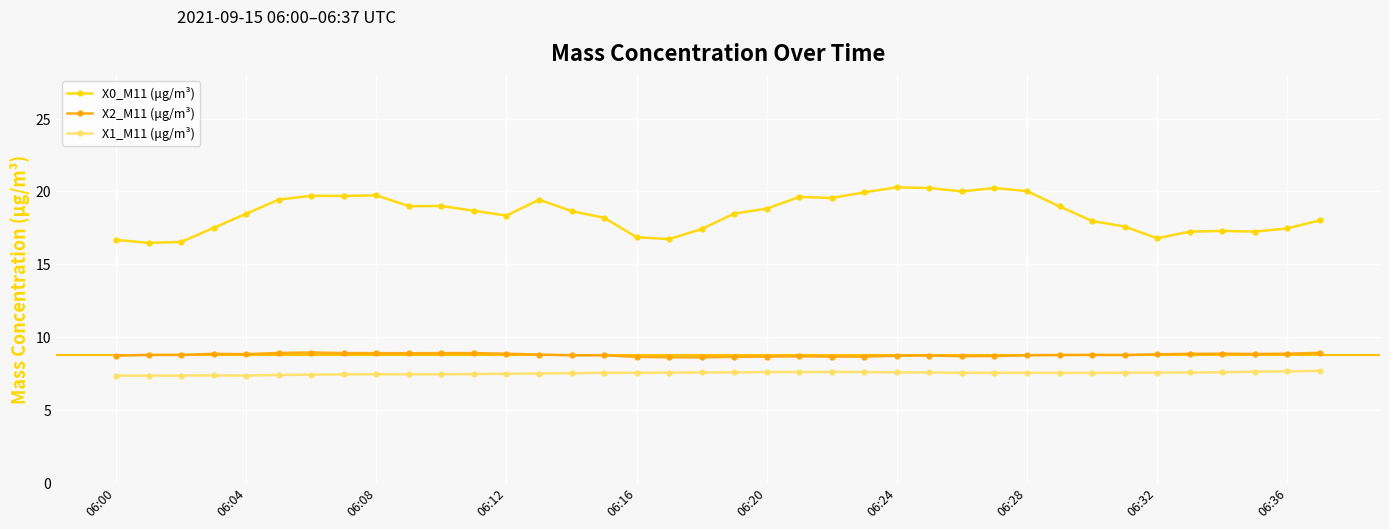

Which series has the largest range (max minus min)?

X0_M11 (μg/m³)